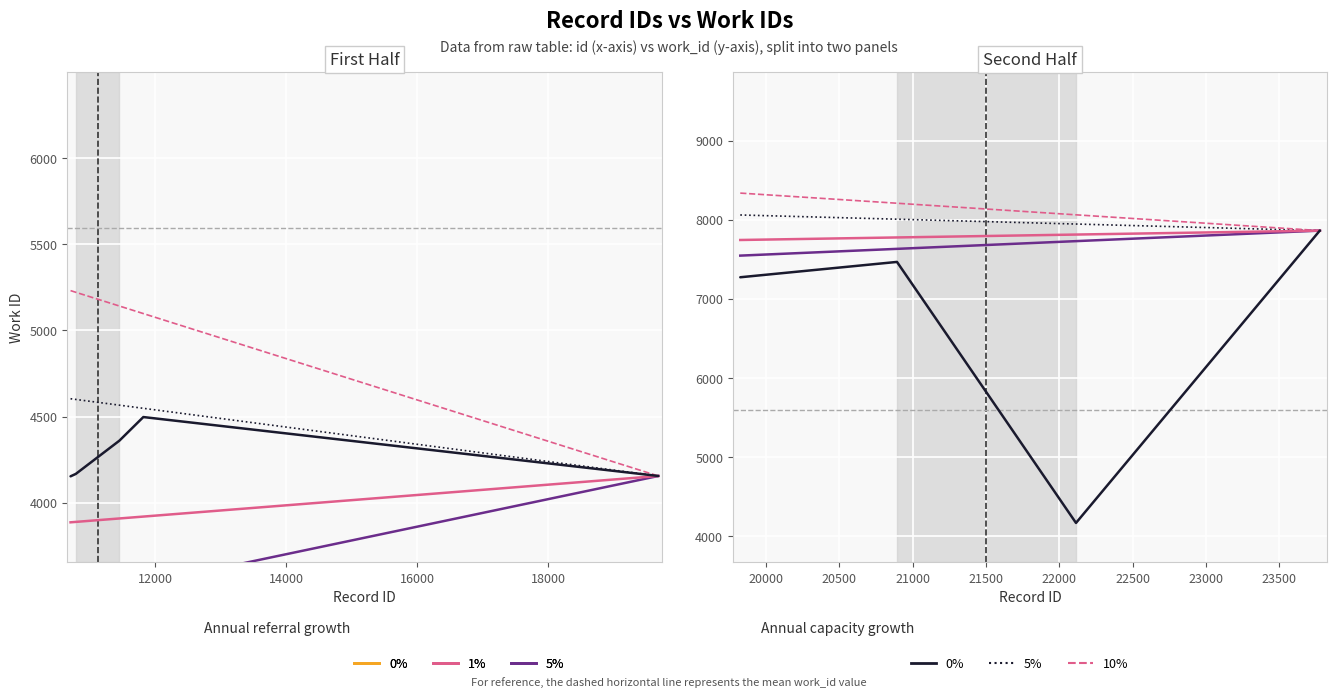

What is the average value of the work_id (5%) series?

7727.9